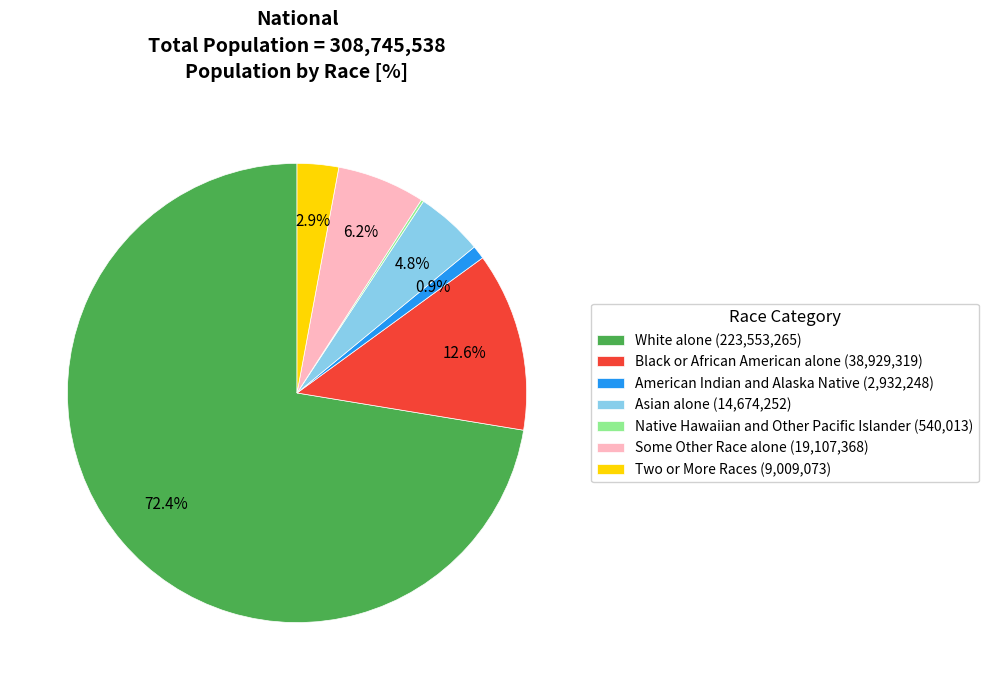

Between Asian alone (14,674,252) and Black or African American alone (38,929,319), which is larger?

Black or African American alone (38,929,319)